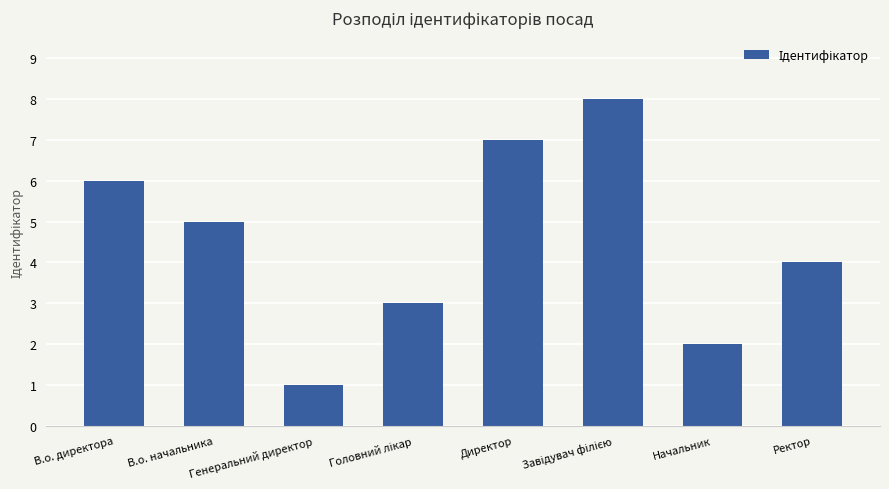

What is the label of the 3rd bar from the left?

Генеральний директор